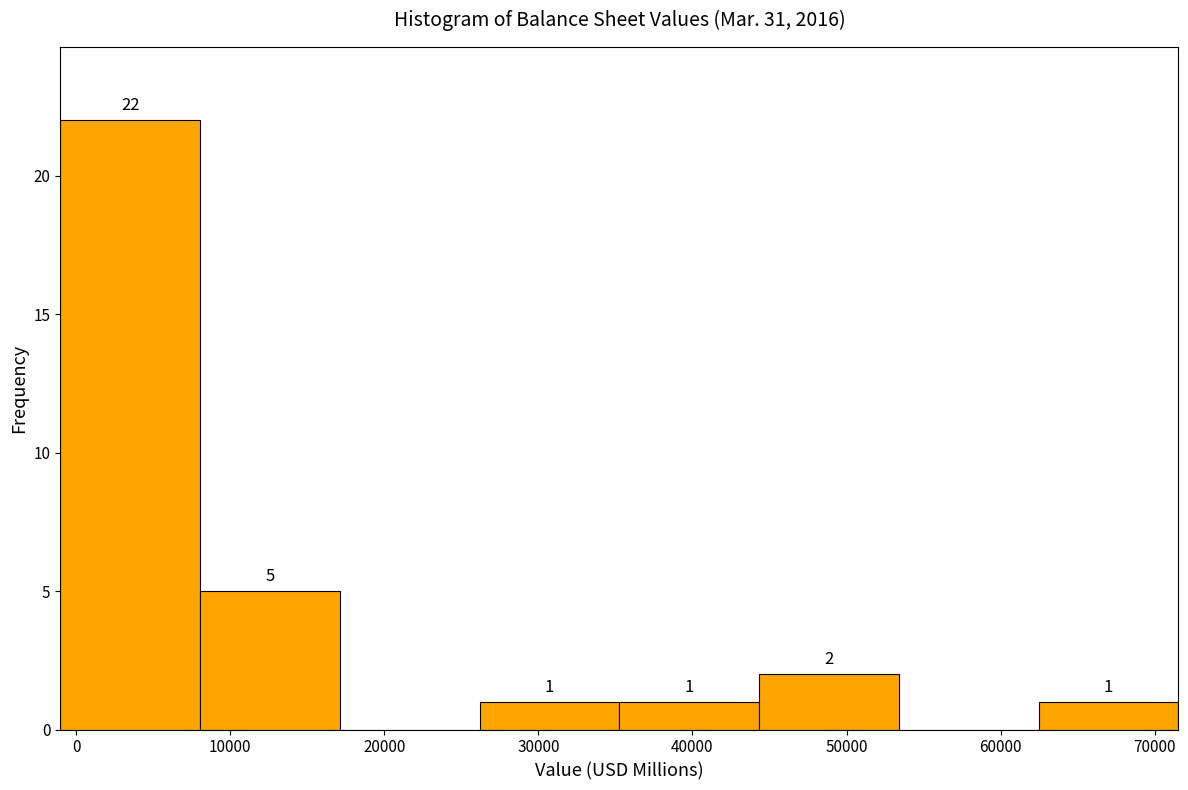

Over which range of the x-axis is the bar tallest?

-1000 to 8000